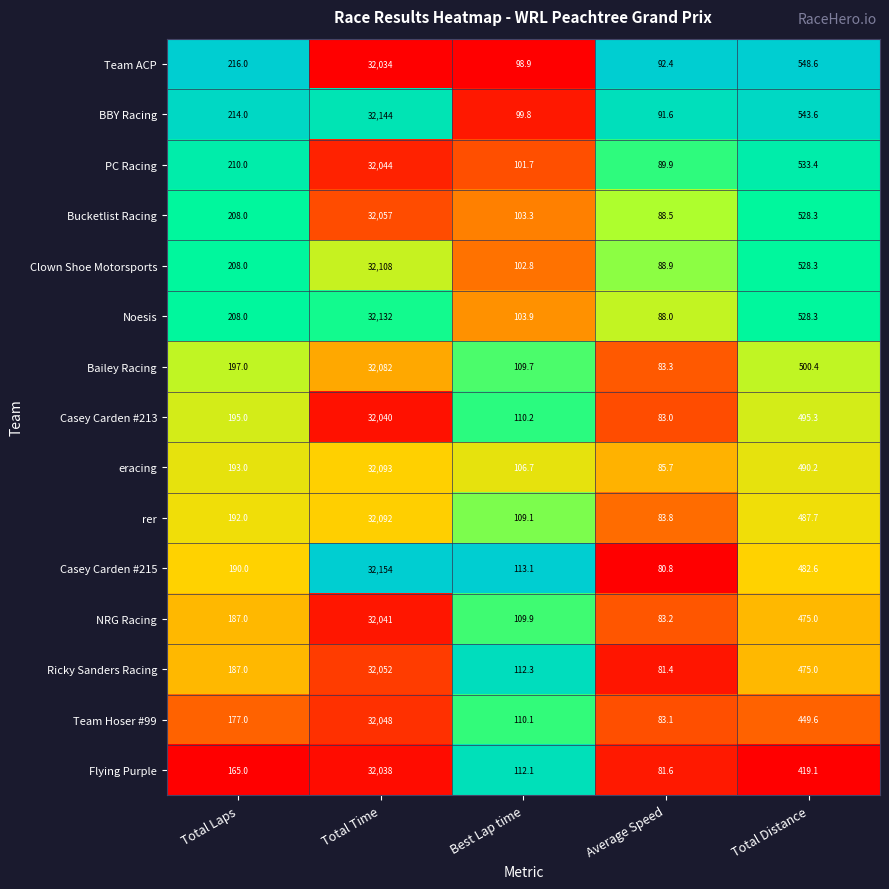

Which series has the widest spread of values?

Casey Carden #215